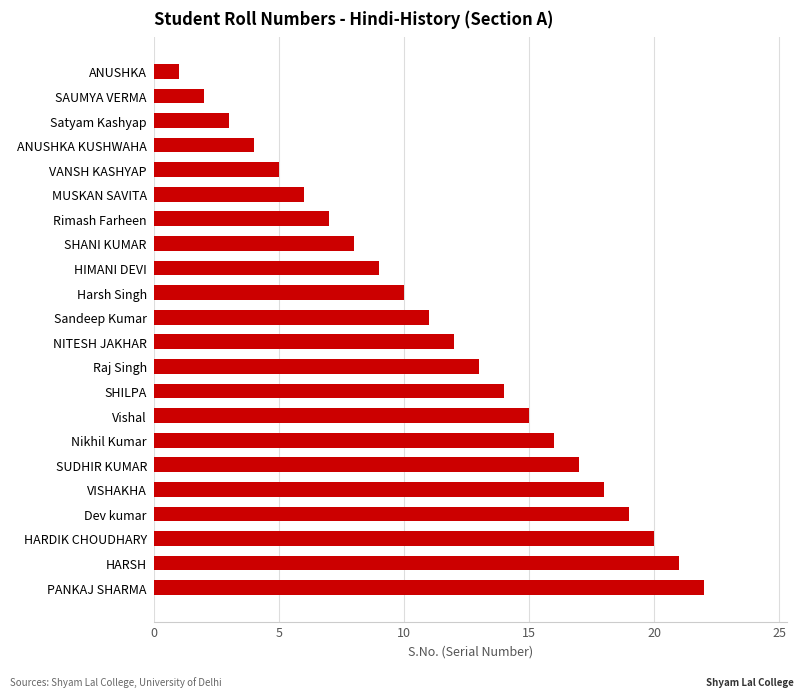

Reading top to bottom, what are all the values shown in this chart?

1	2	3	4	5	6	7	8	9	10	11	12	13	14	15	16	17	18	19	20	21	22